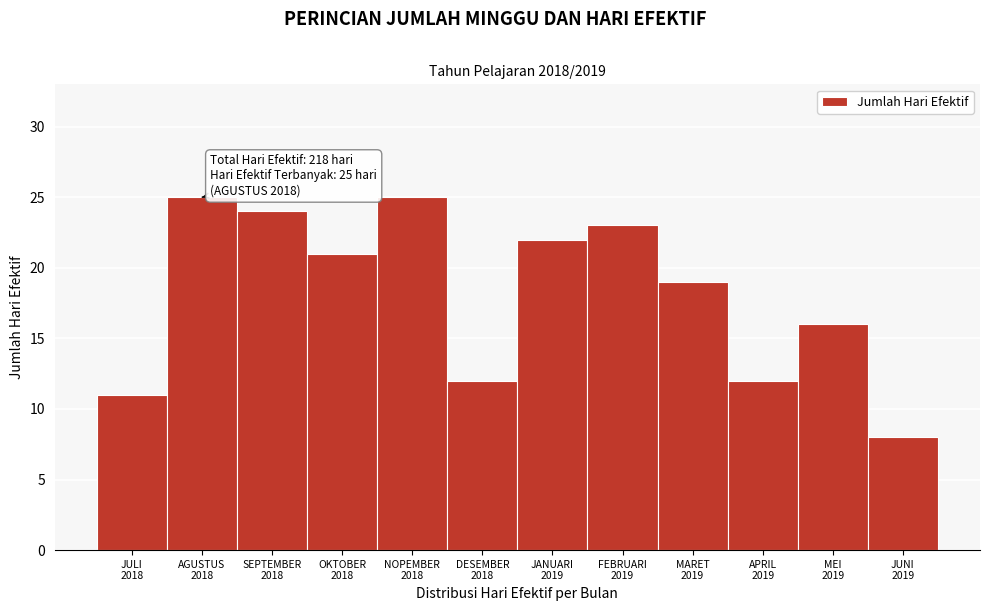

Reading right to left, extract all data points from this chart.

8	16	12	19	23	22	12	25	21	24	25	11